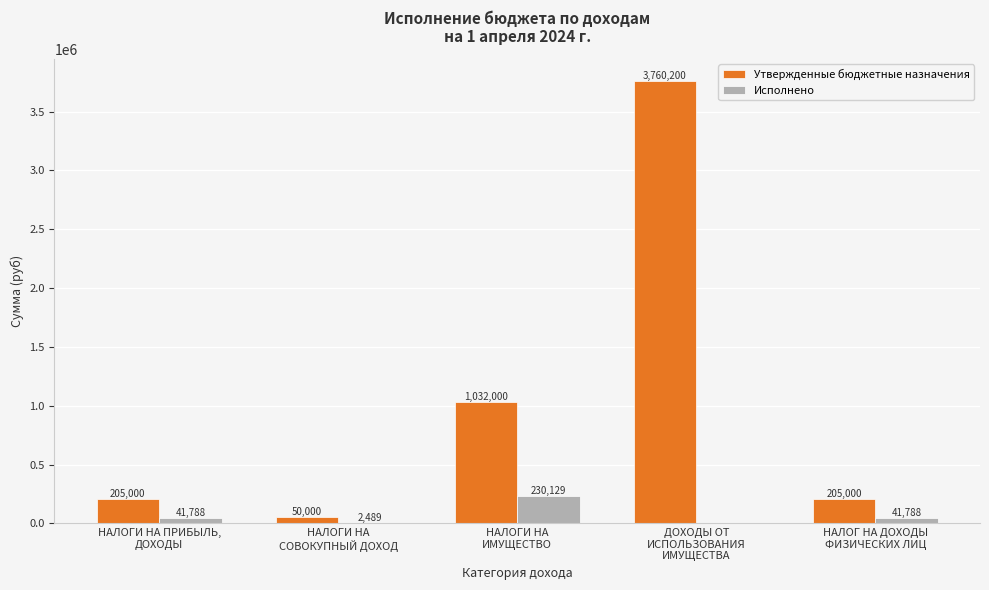

Which series has the largest total across all categories?

Утвержденные бюджетные назначения